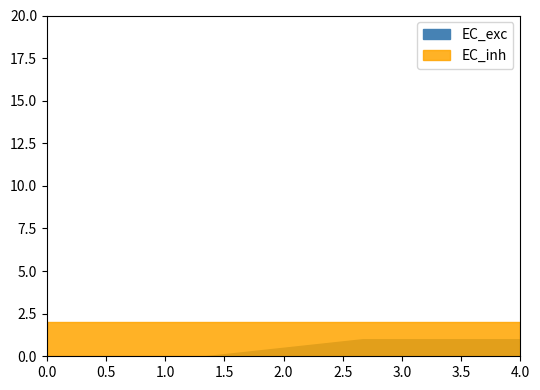

True or false: EC_inh and EC_exc cross at least once.

False